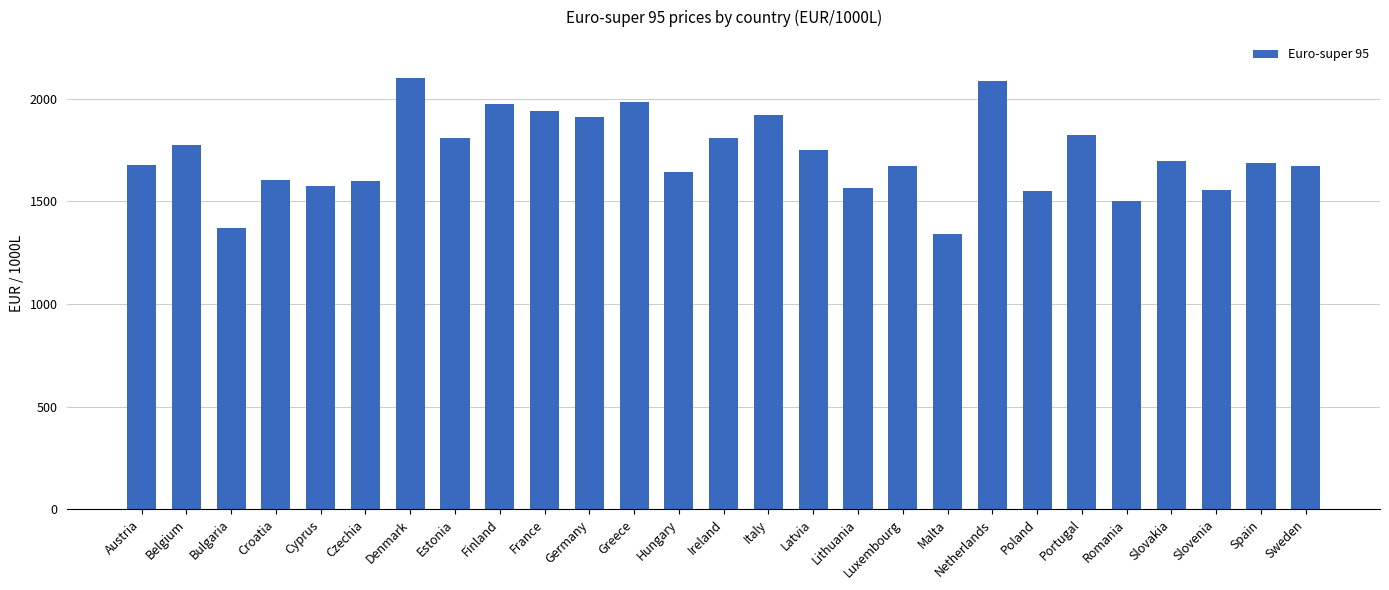

What is the difference between the maximum and minimum values?

758.8